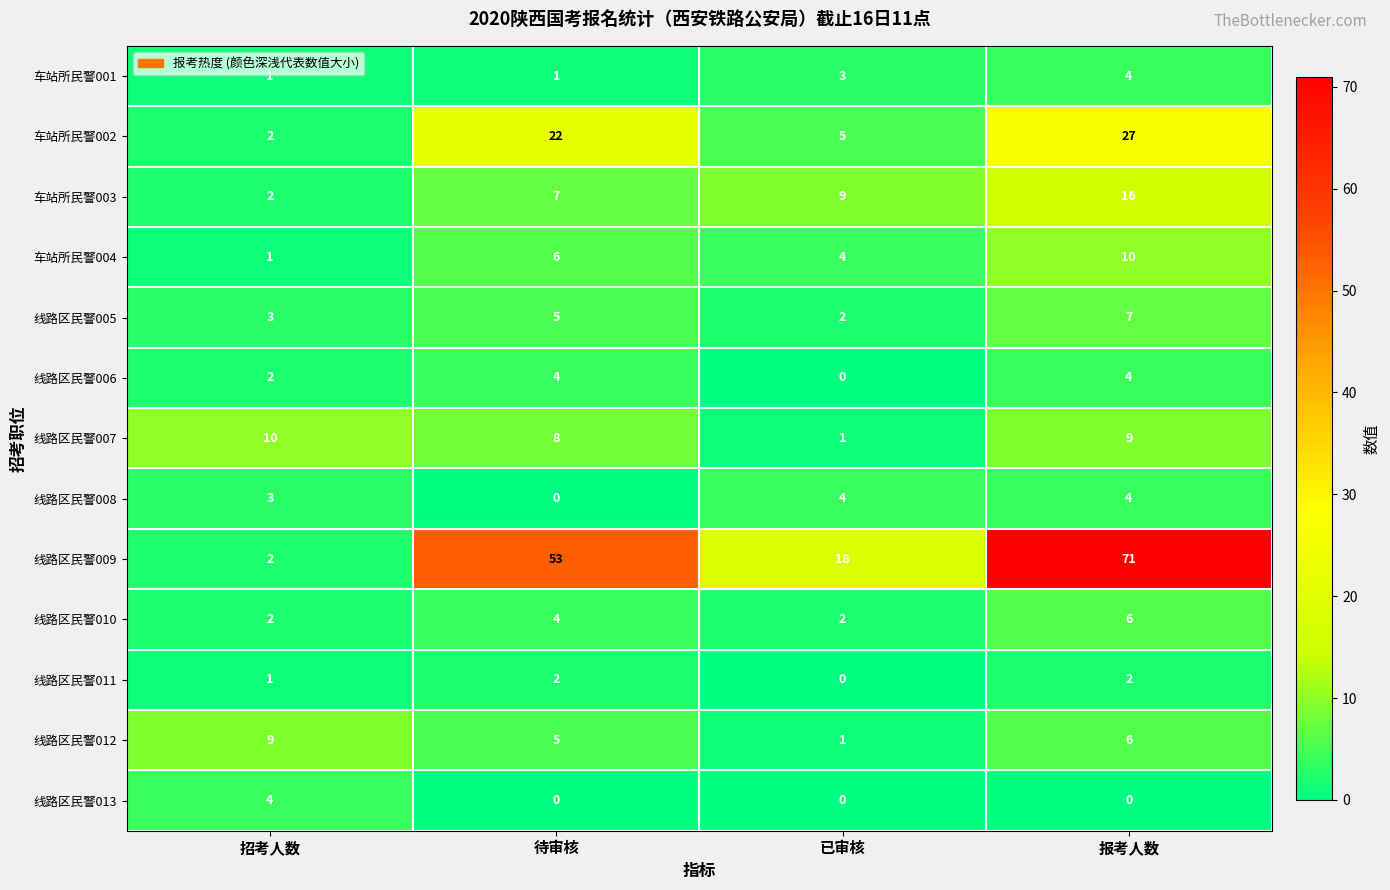

The 线路区民警007 series shows 8 at 待审核. True or false?

True